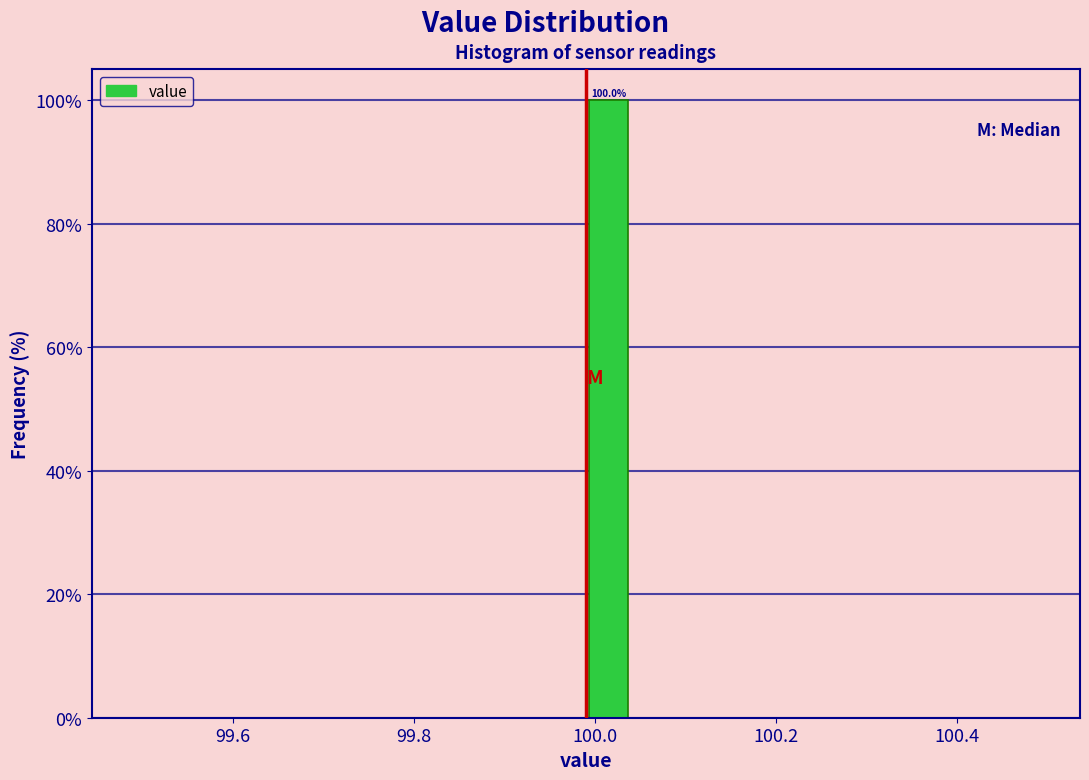

Read against the x-axis, roughly where is the centre of the tallest bar?

100.02